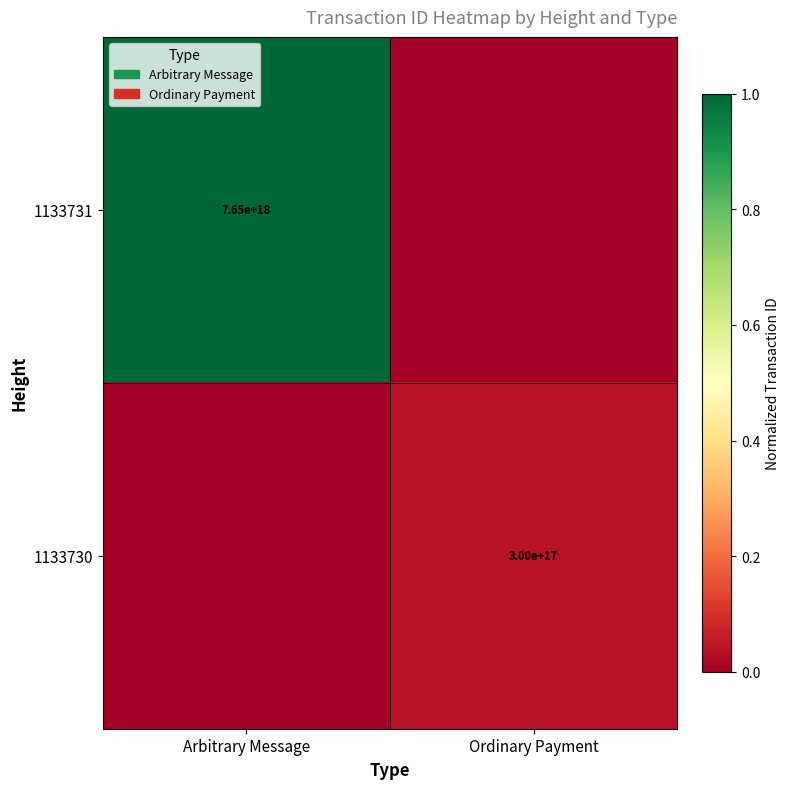

The value of 1133730 at Ordinary Payment is 300000000000000000. True or false?

True